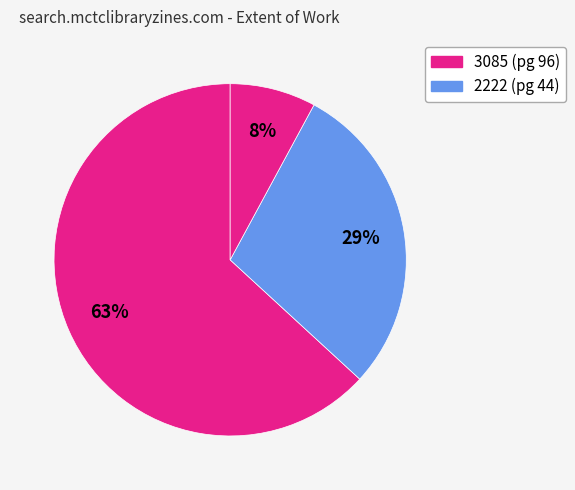

Which slice is the largest?

3085